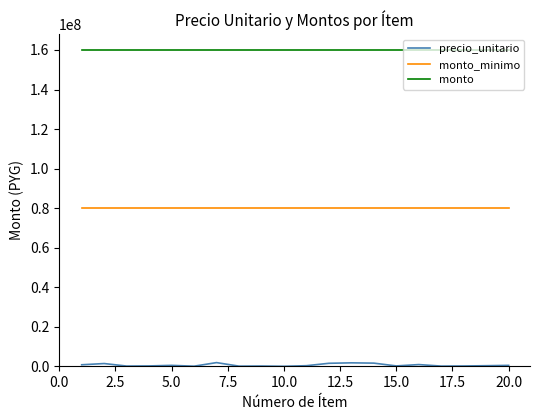

What is the maximum value shown in the chart?

160000000